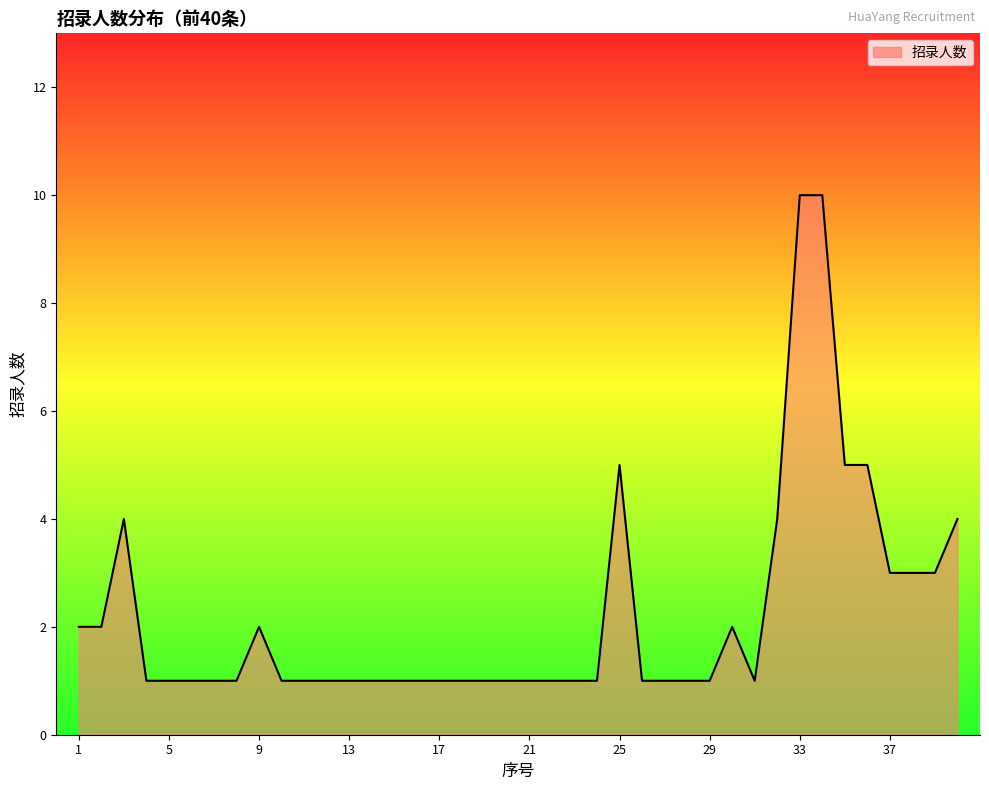

What is the difference between the maximum and minimum values?

9